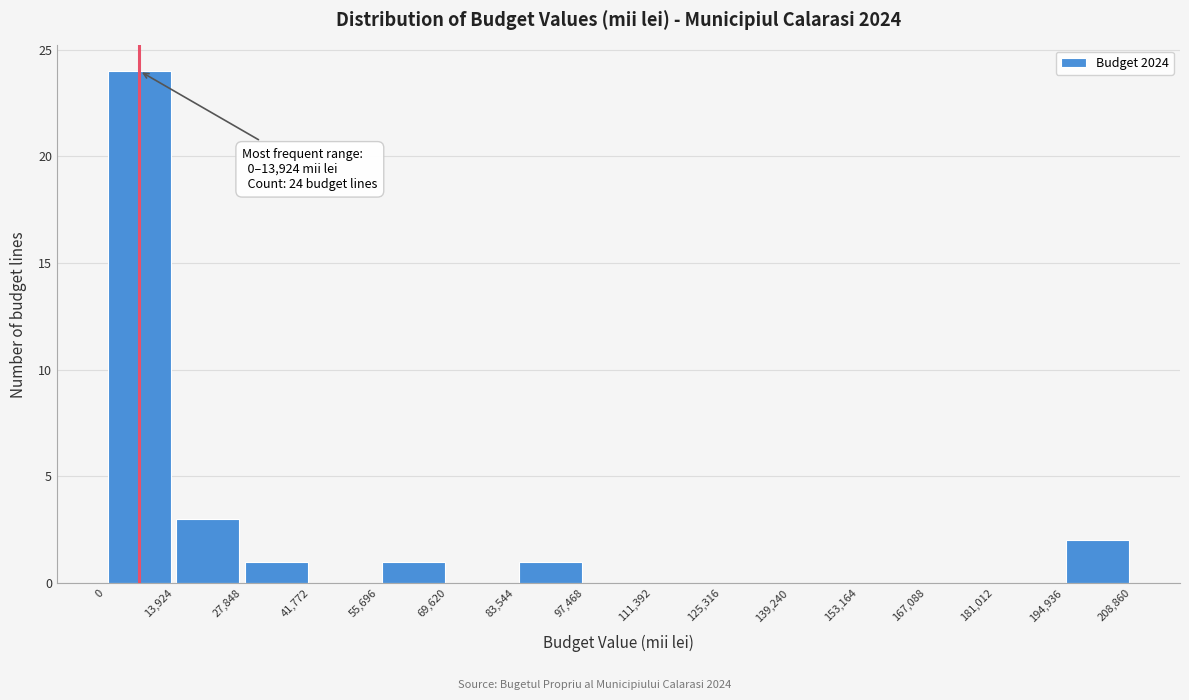

Over which range of the x-axis is the bar tallest?

0 to 13,924